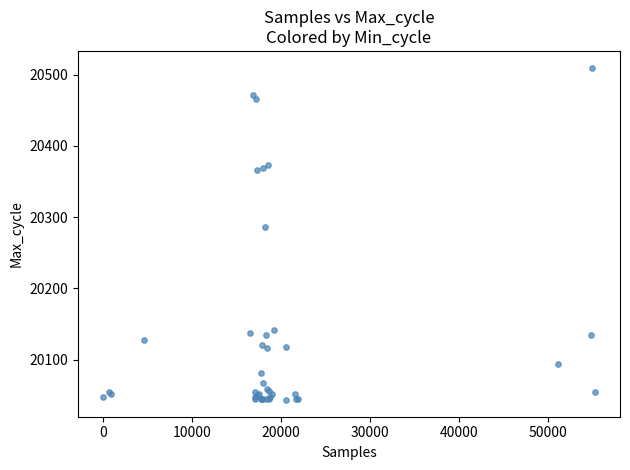

What Y value in the scatter plot is closest to 20276?

20286